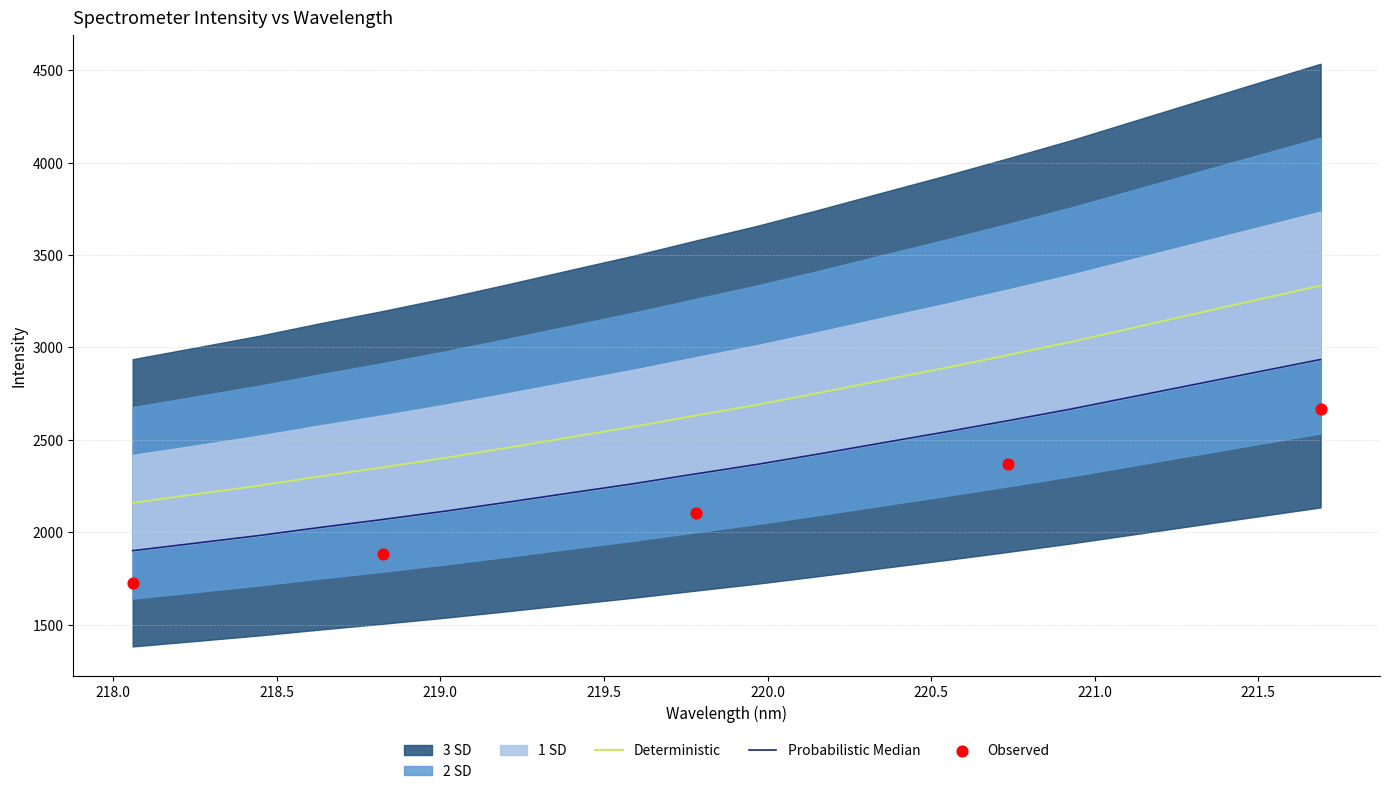

Approximately how many times larger is the value at 220.9264 compared to 220.3533?

1.1